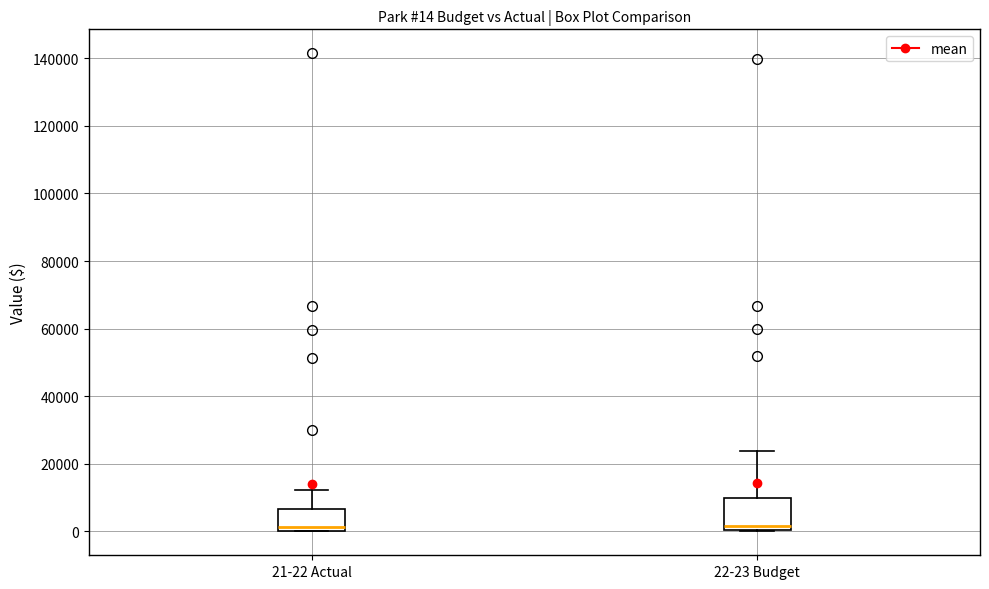

Which box is the tallest, from its lower edge to its upper edge?

22-23 Budget